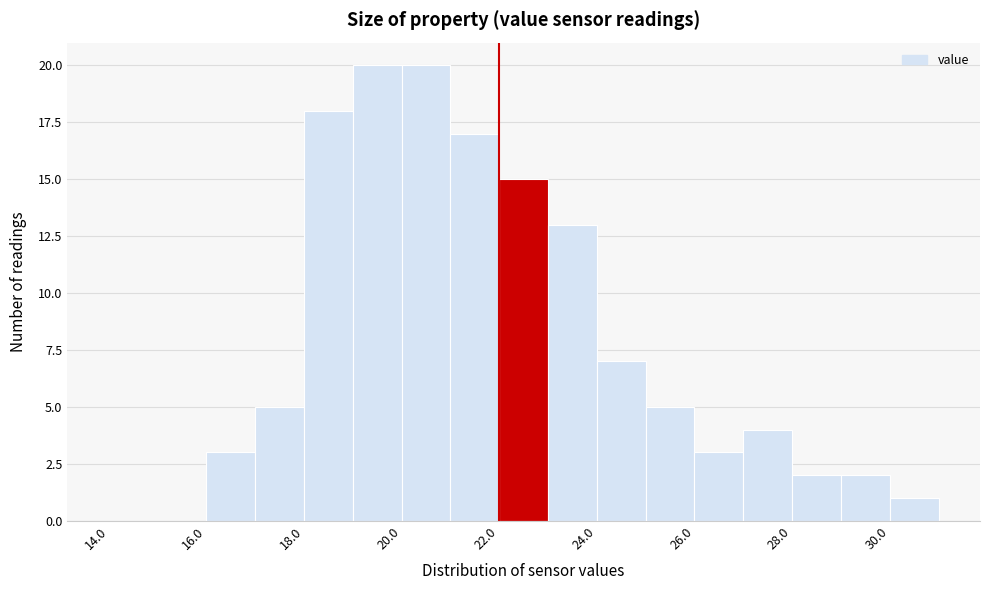

What is the height of the bar covering 18 to 19 on the x-axis? The values are not printed on the chart, so give them approximately, as read against the axis.

18